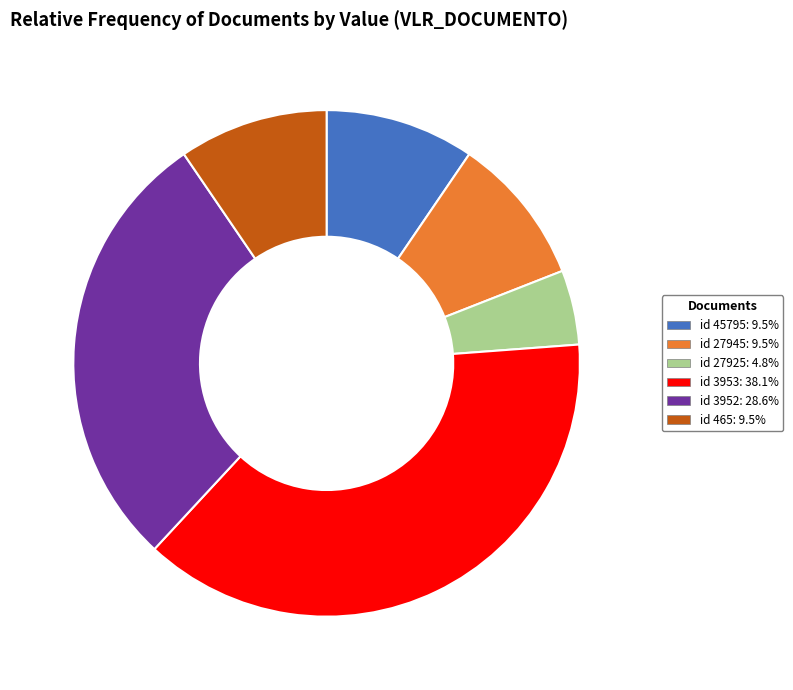

Is there any slice that represents more than half of the pie?

No